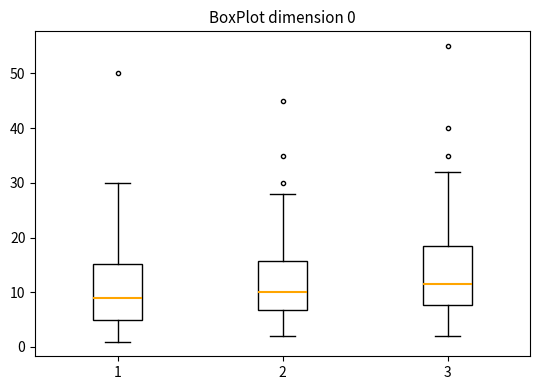

Which box has the highest median line?

3